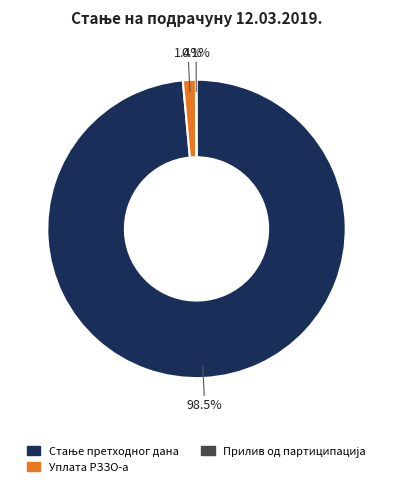

Is there any slice that represents more than half of the pie?

Yes